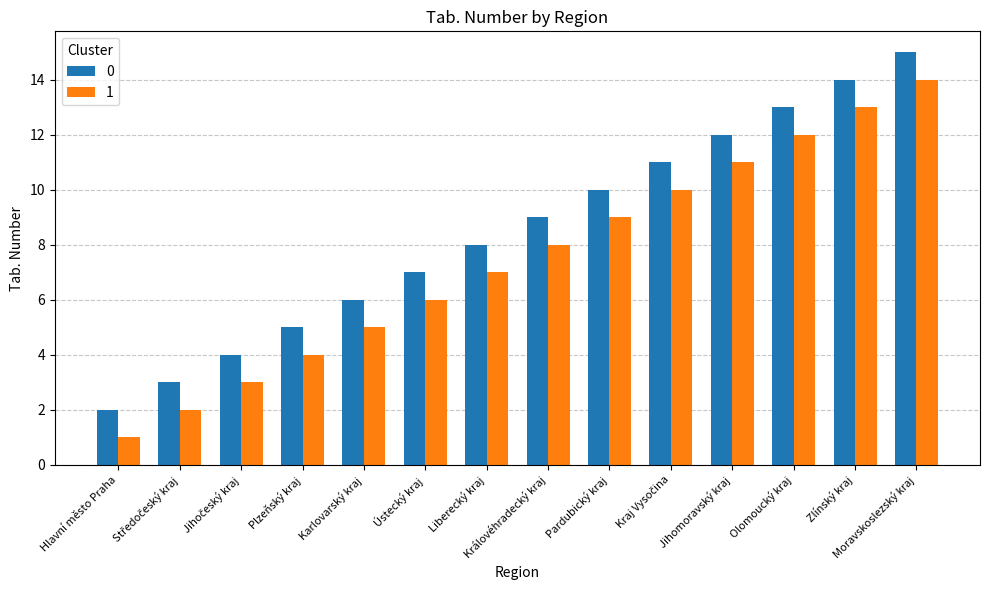

Which category has the highest value across all series?

Moravskoslezský kraj